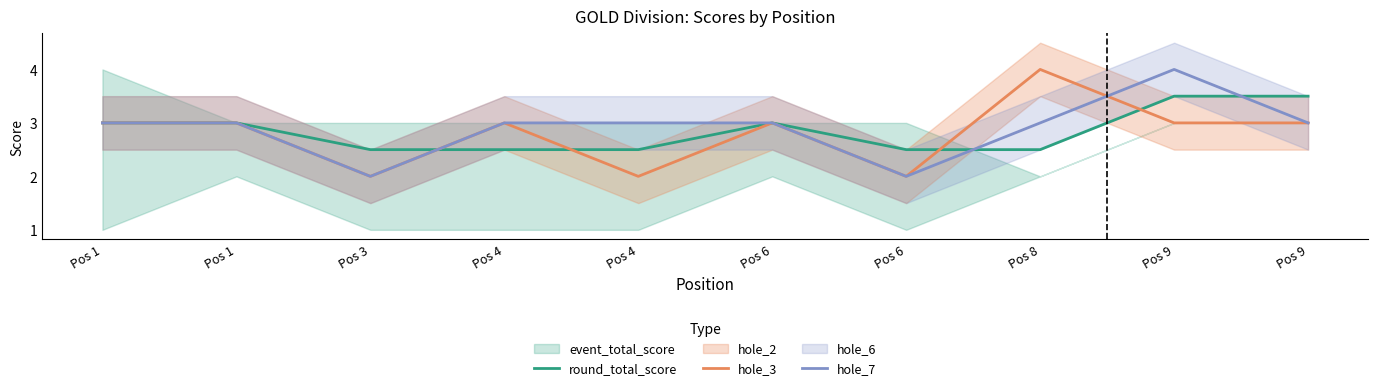

Is it true that round_total_score equals 1.7 at Pos 1?

False